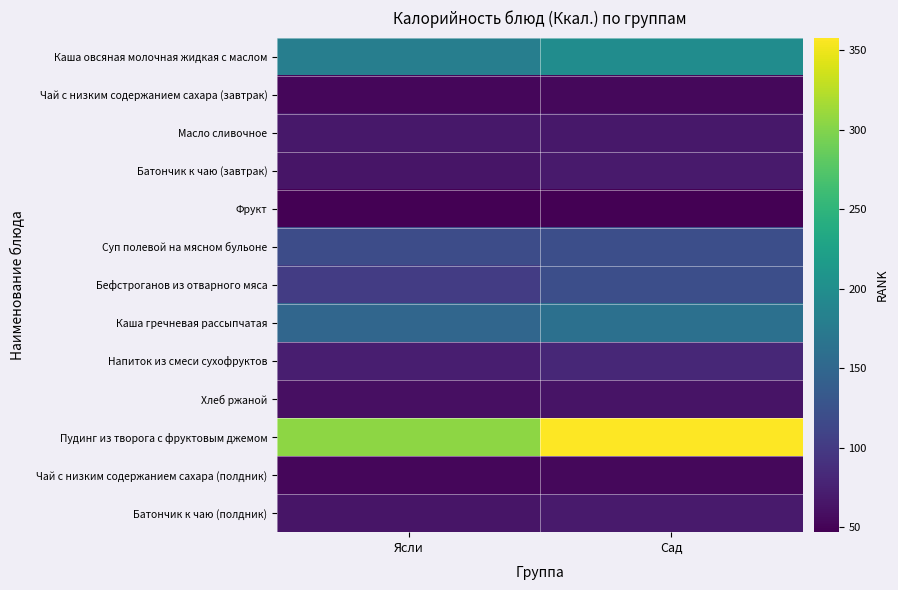

What is the smallest value displayed?

47